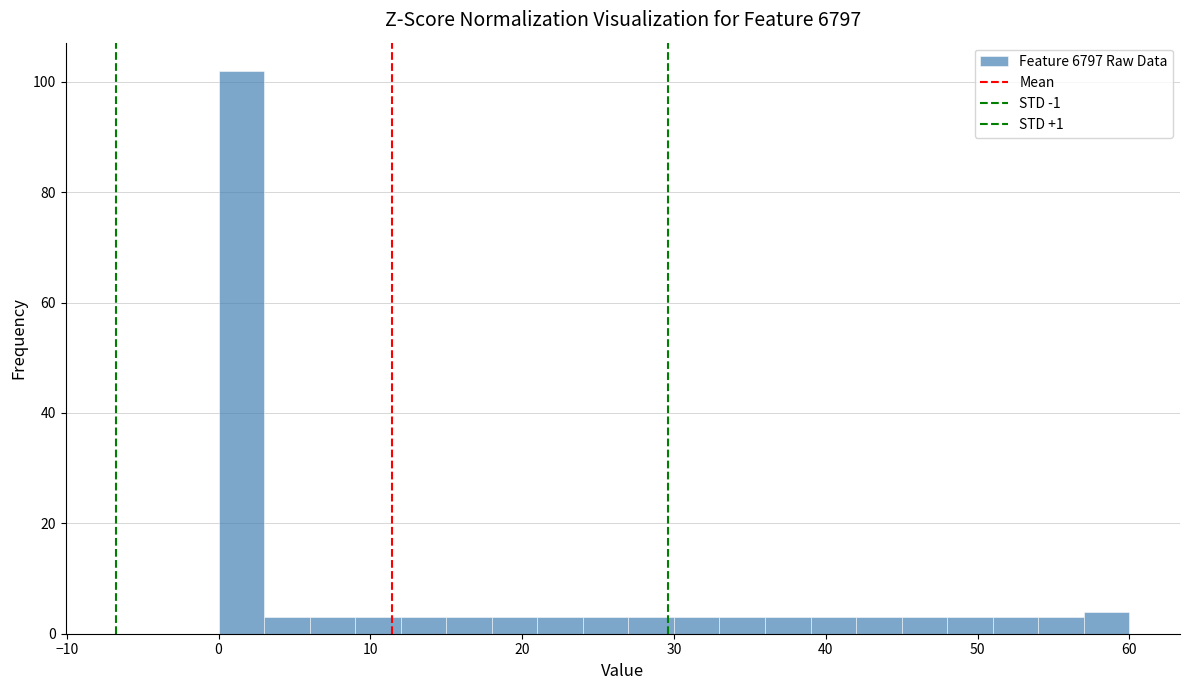

Read against the x-axis, roughly where is the centre of the tallest bar?

2